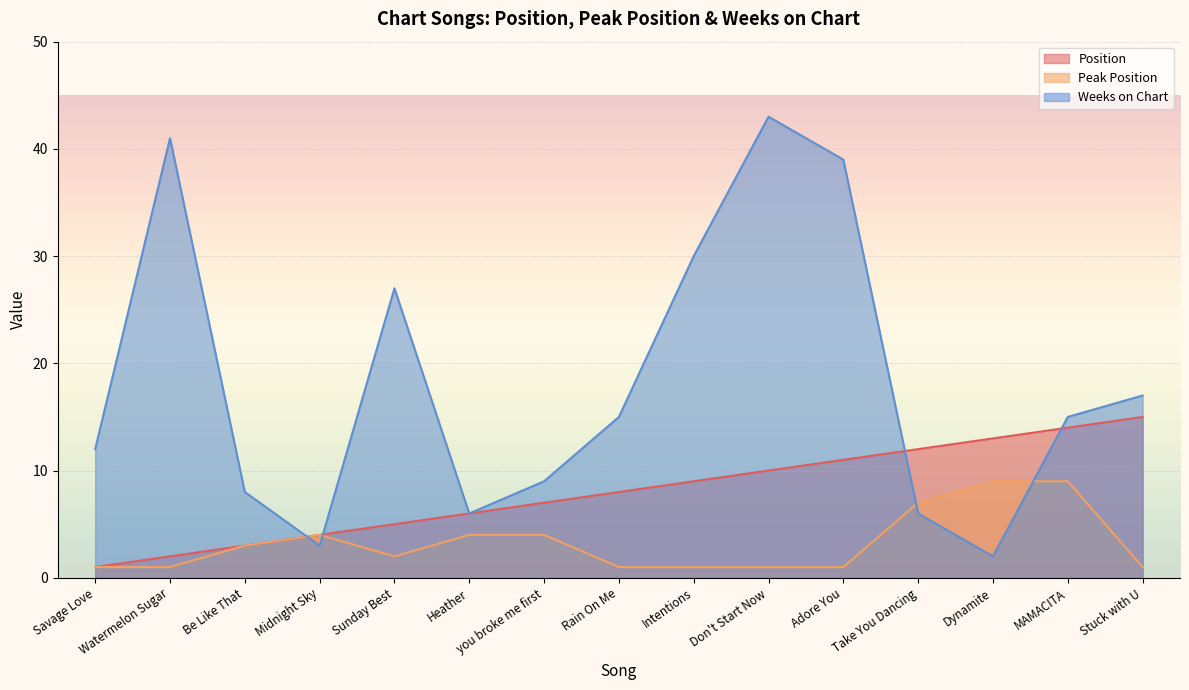

List the labels in order of Weeks on Chart value, smallest first.

Dynamite, Midnight Sky, Heather, Take You Dancing, Be Like That, you broke me first, Savage Love, Rain On Me, MAMACITA, Stuck with U, Sunday Best, Intentions, Adore You, Watermelon Sugar, Don't Start Now